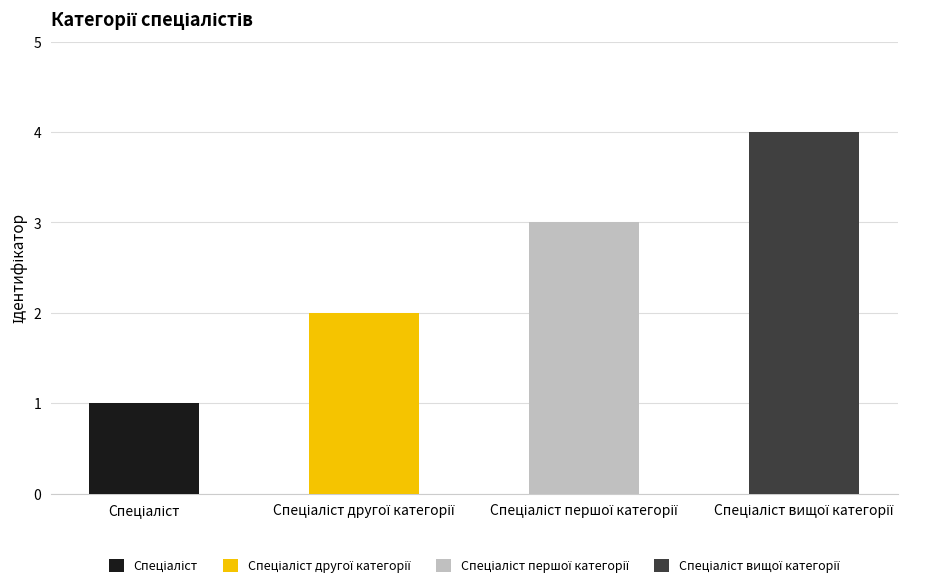

Read the value at Спеціаліст вищої категорії.

4